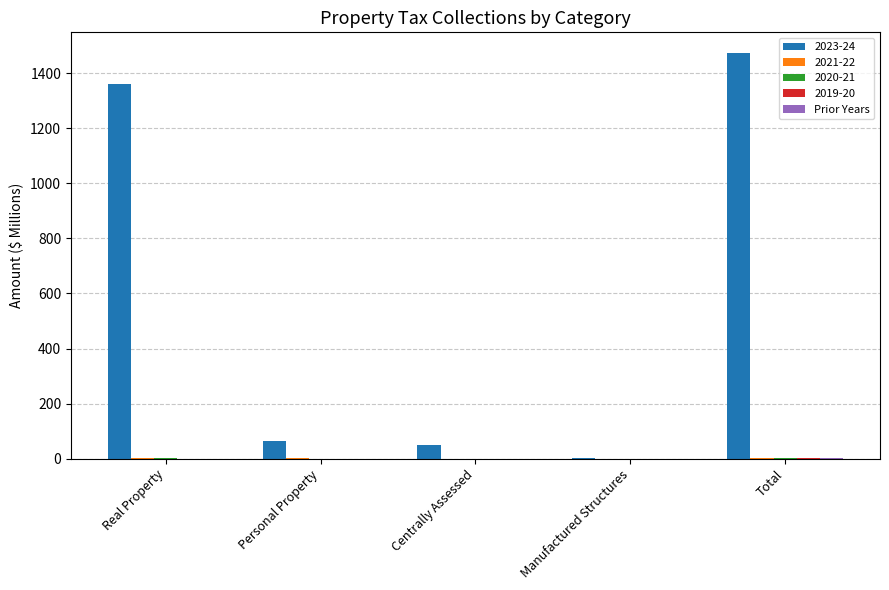

The 2023-24 series shows 1361.2 at Real Property. True or false?

True